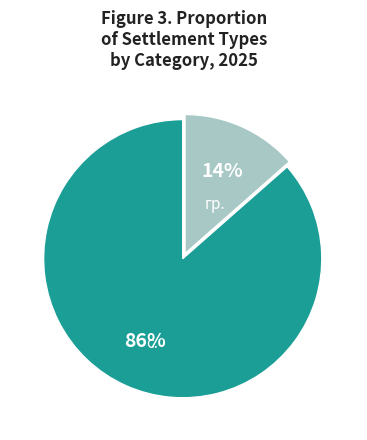

Does any single category account for the majority?

Yes